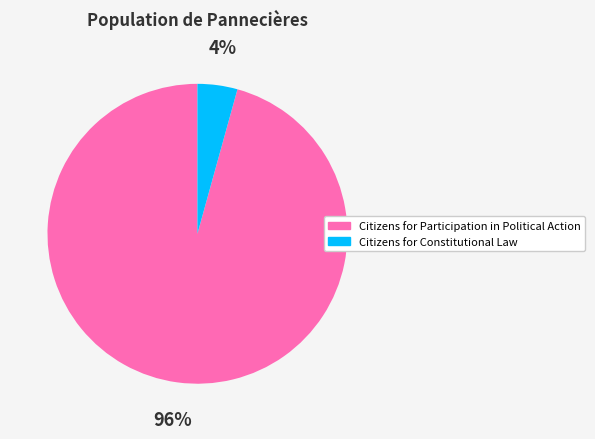

Do Citizens for Participation in Political Action and Citizens for Constitutional Law together represent more than half of the pie?

Yes